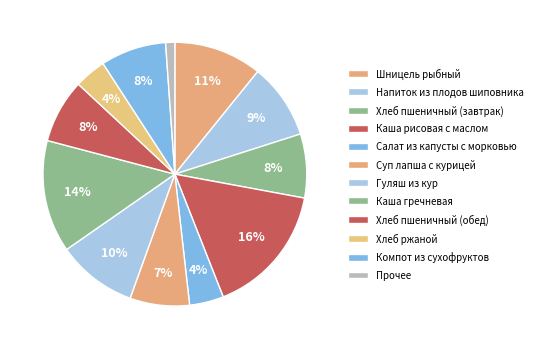

What percentage is the Каша рисовая с маслом slice, to the nearest percent?

16%